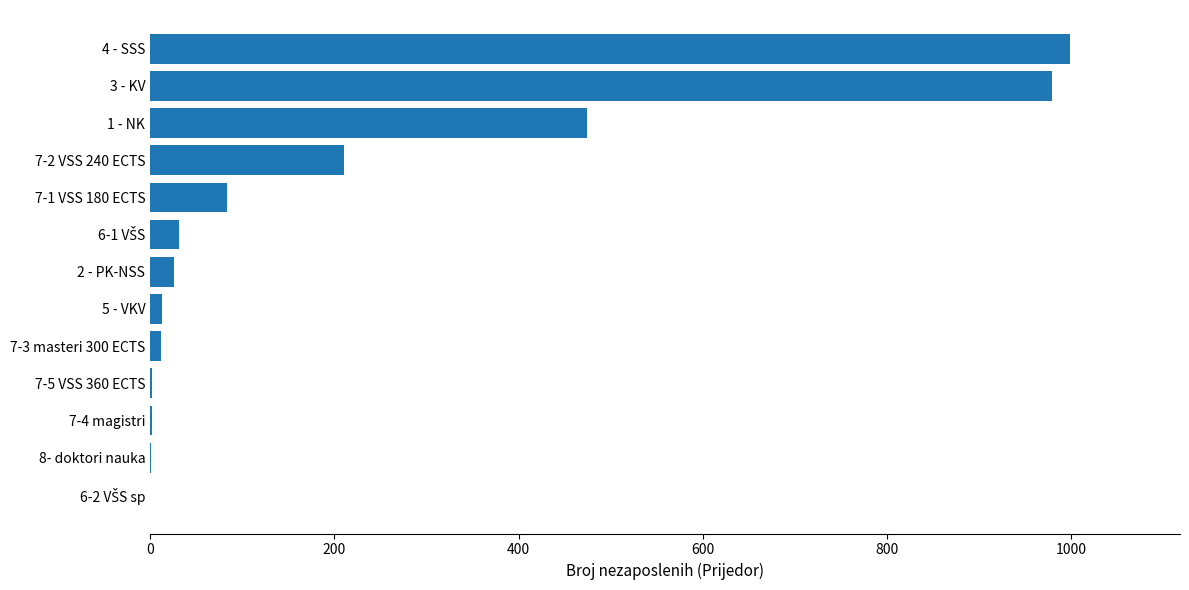

What is the sum of all values?

2831